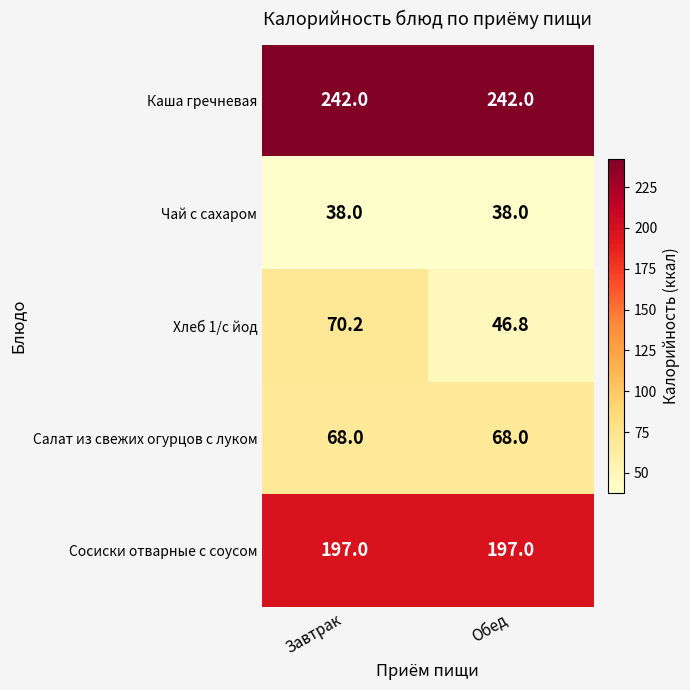

Which series has the largest total across all categories?

Каша гречневая